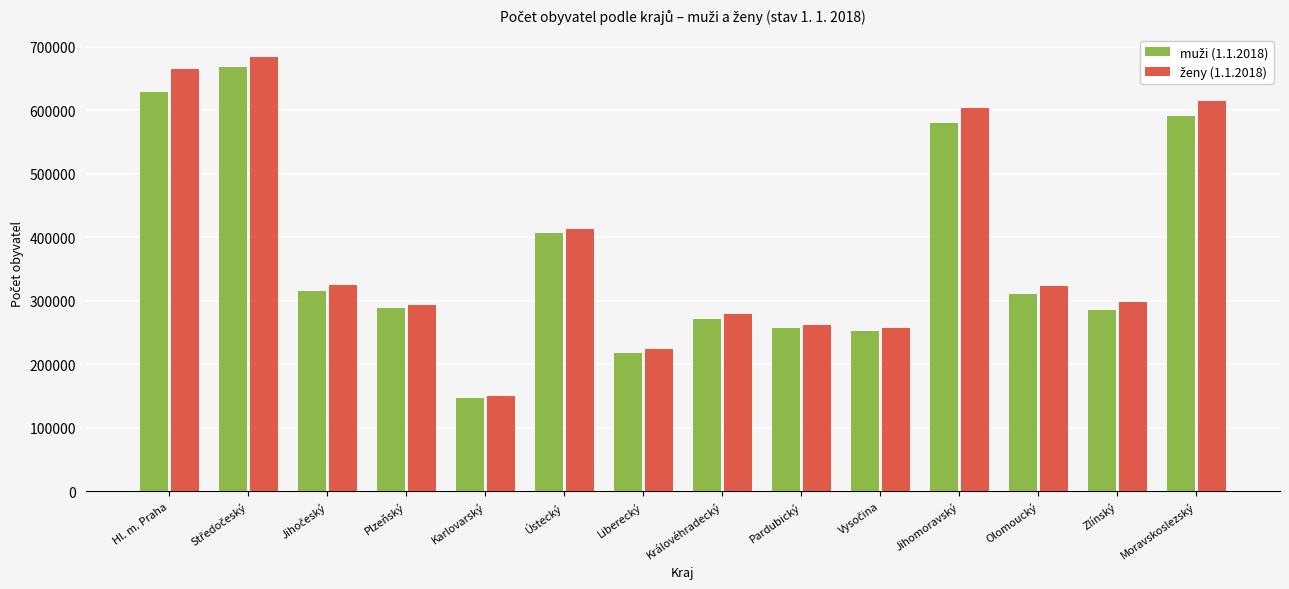

At how many categories does at least one series exceed 194266?

13